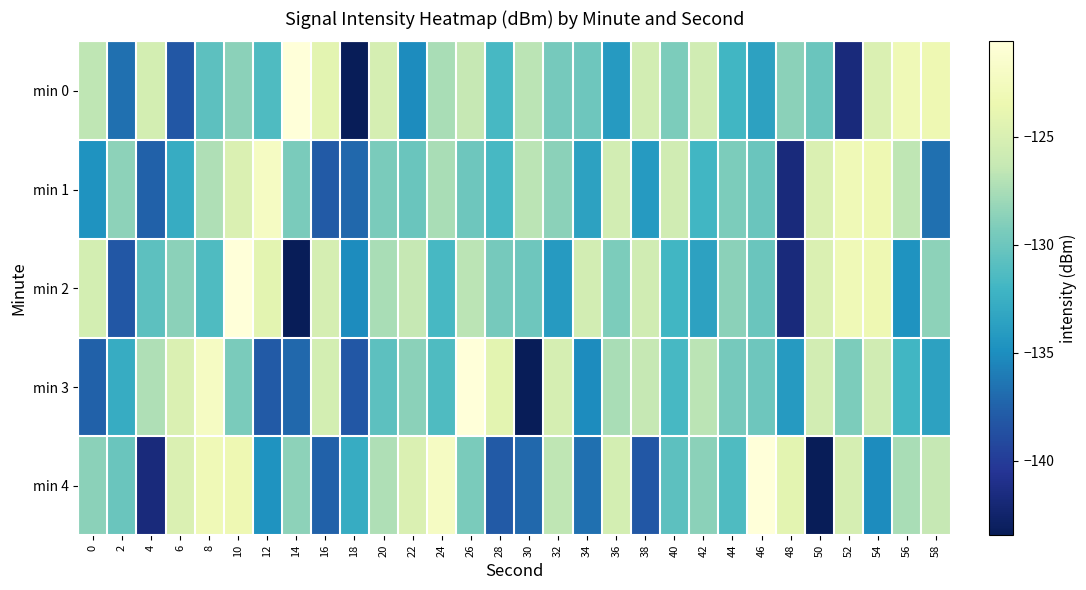

What is the spread (max minus min) of values at 4?

16.4